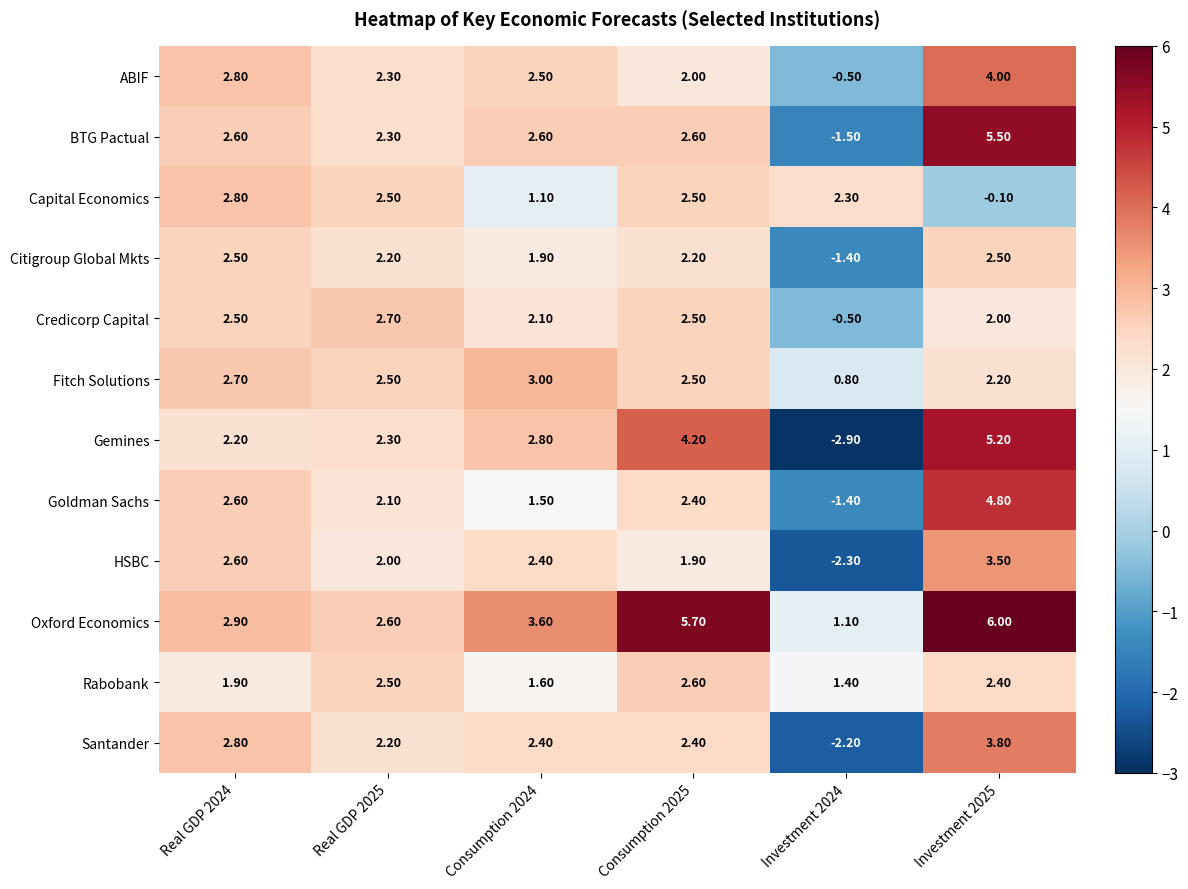

At how many categories does at least one series exceed -2?

6